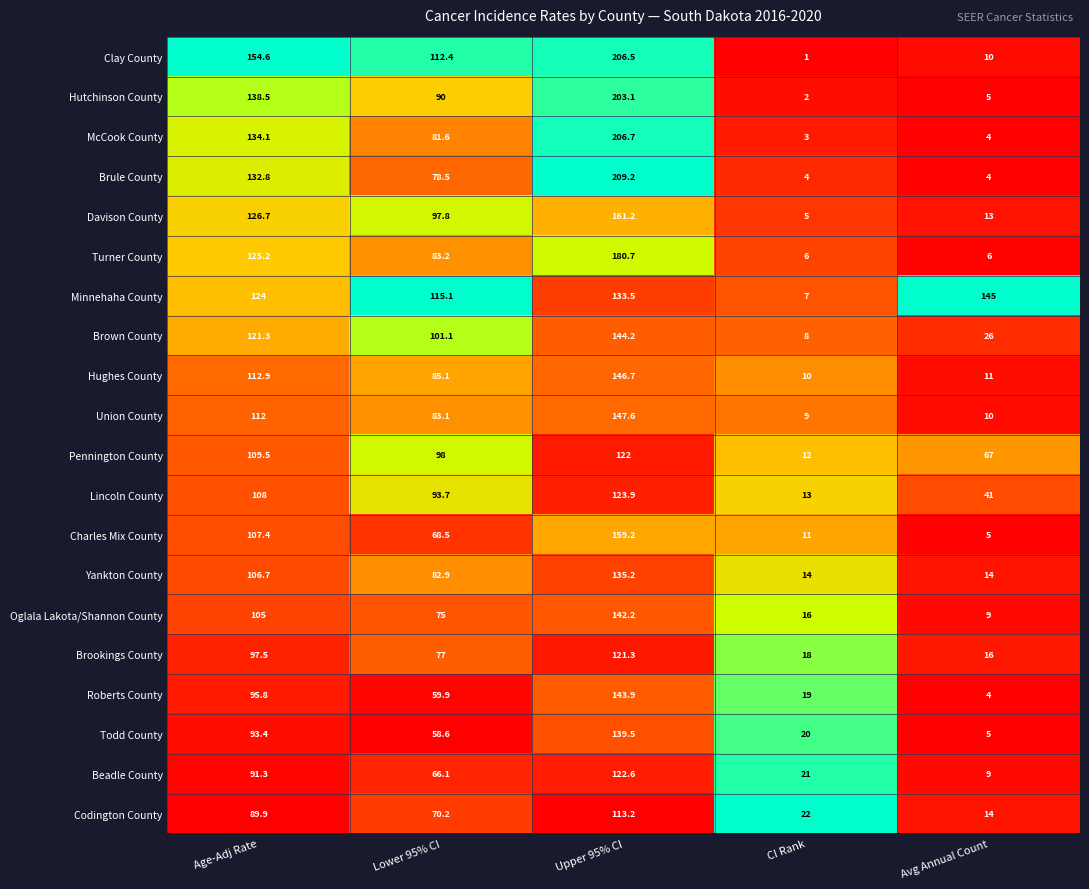

Which category has the highest value across all series?

Upper 95% CI